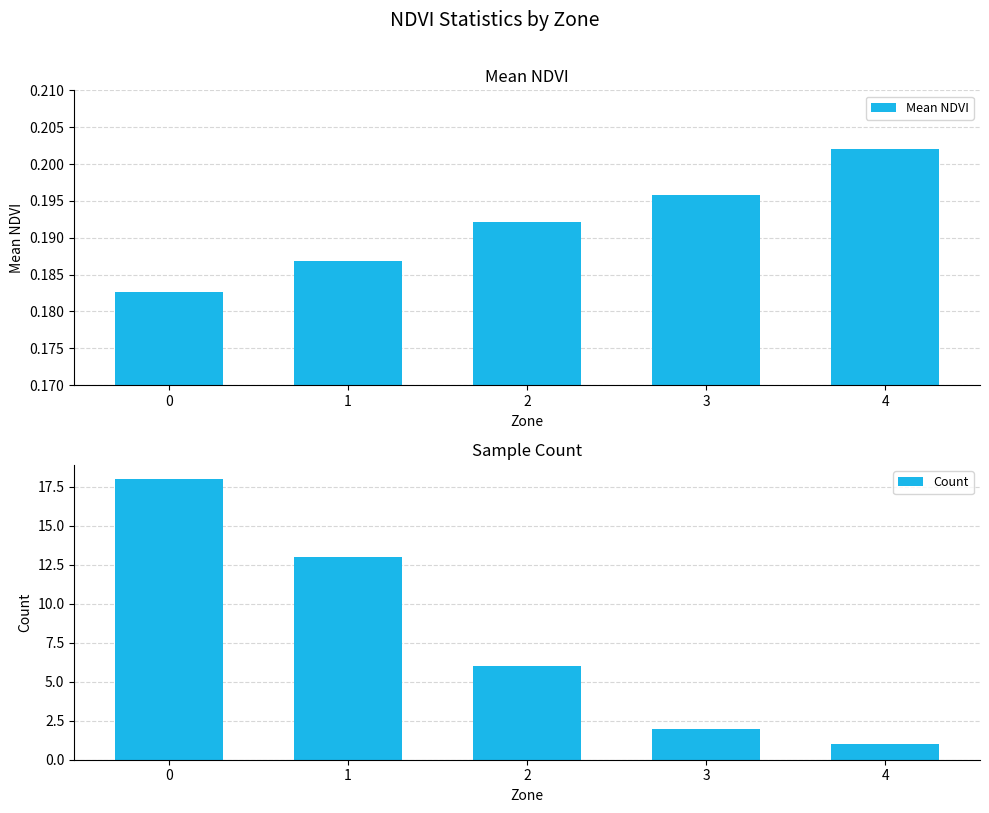

Reading right to left, what are all the values shown in this chart?

Mean NDVI: 4=0.2	3=0.2	2=0.2	1=0.2	0=0.2
Count: 4=1.0	3=2.0	2=6.0	1=13.0	0=18.0